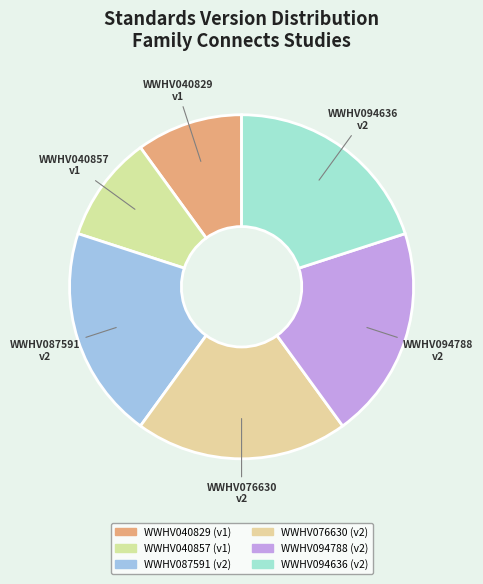

True or false: WWHV094636 accounts for 31% of the total.

False